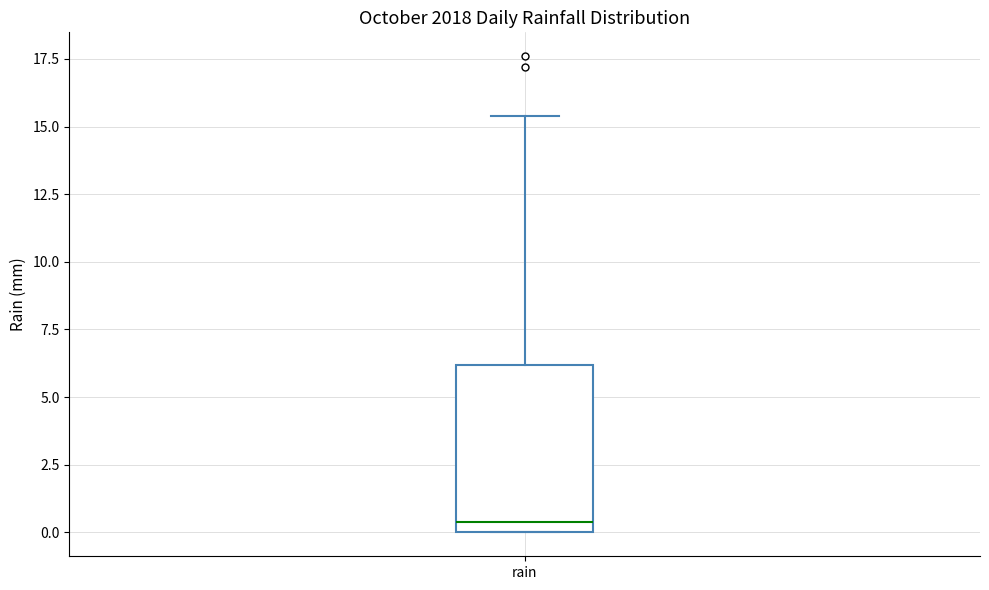

Read this box plot against the y-axis: the position of the median line, the range covered by the box, and the ends of both whiskers. The values are not printed on the chart, so give them approximately, as read against the axis.

median 0.5, box 0.0 to 6.0, whiskers 0.0 to 15.5